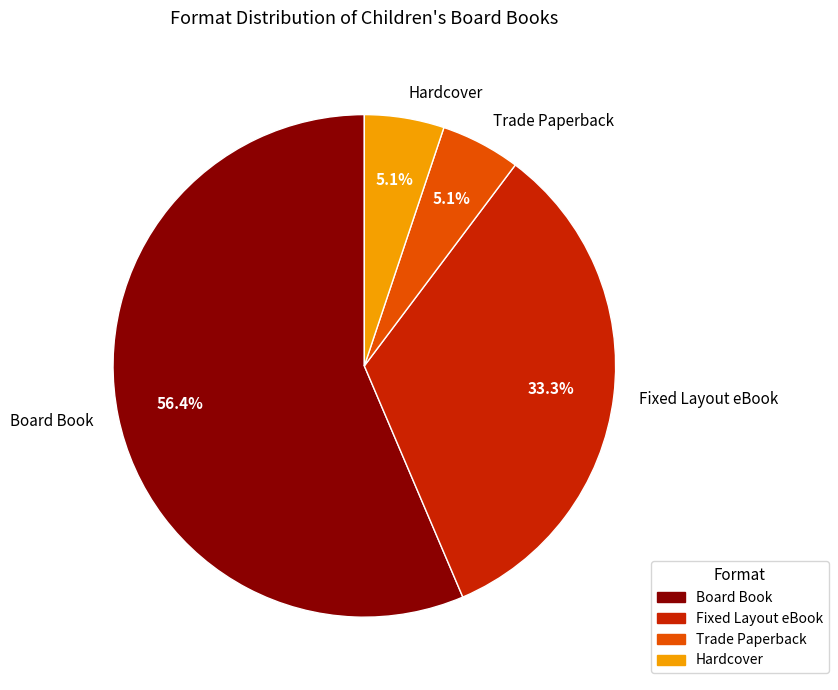

To the nearest percent, what is the average slice percentage?

25%